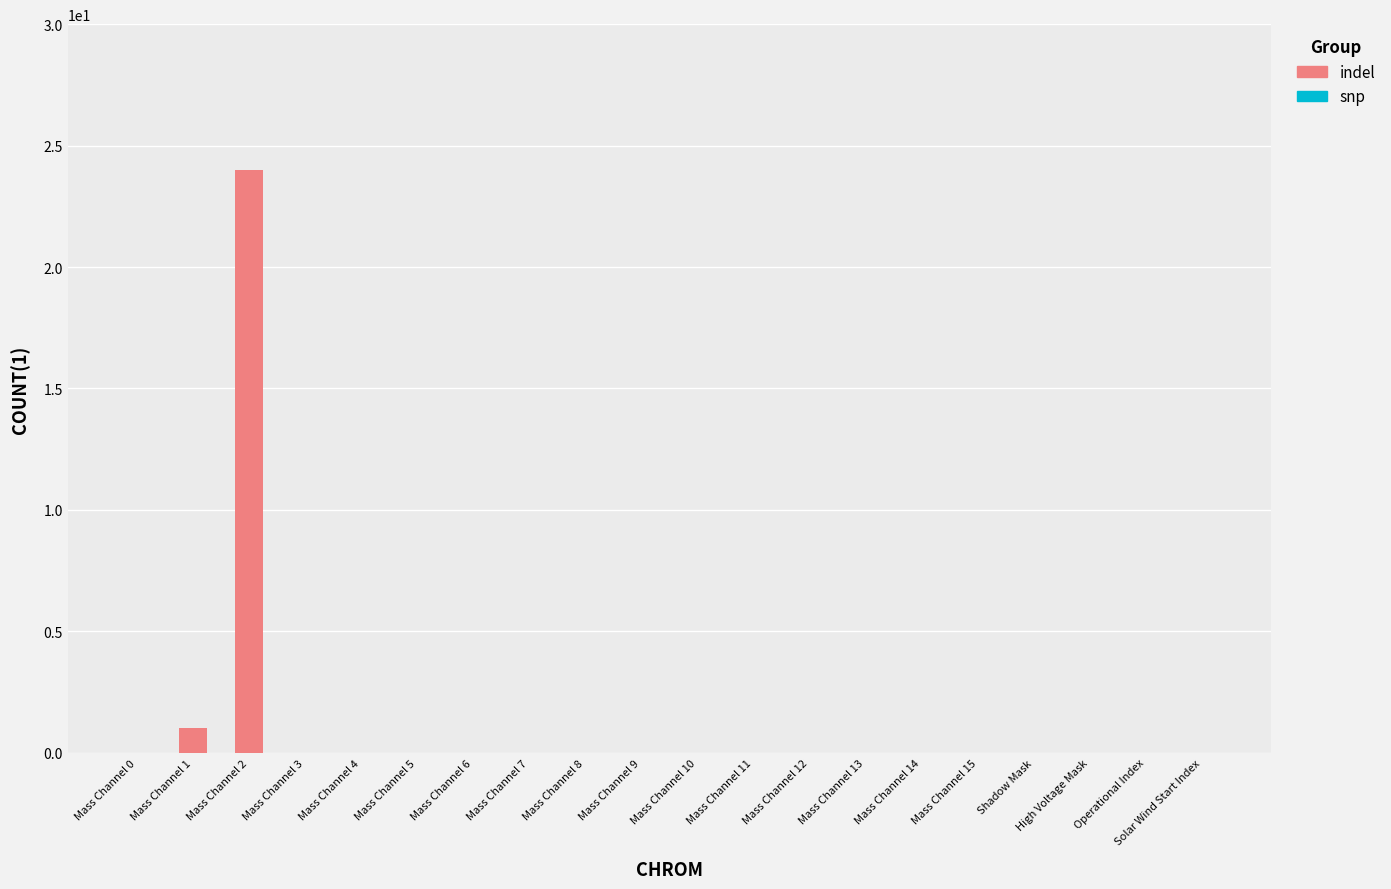

What is the sum of the values at Mass Channel 2 and Mass Channel 14?

24